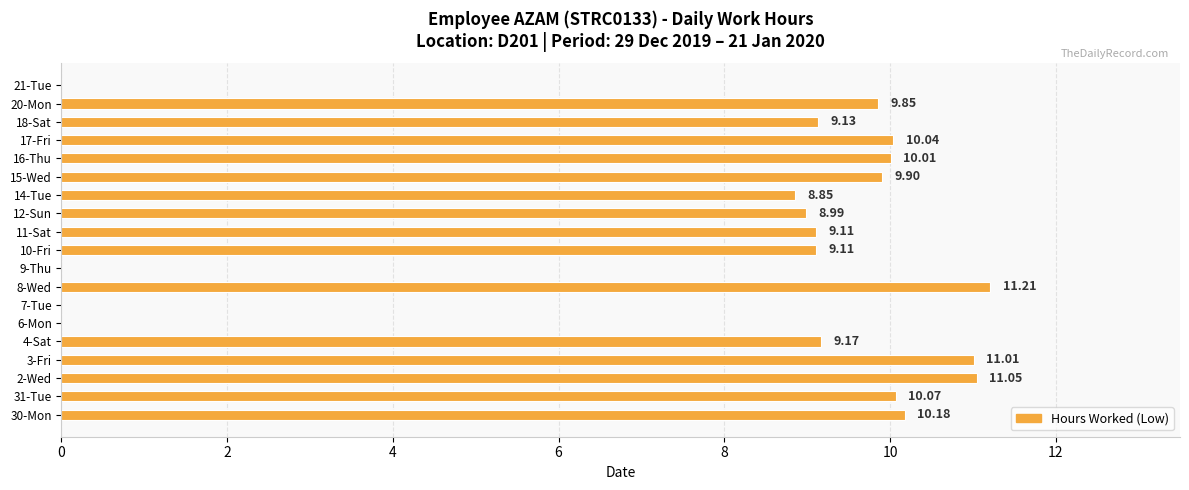

What is the change in value from 31-Tue to 8-Wed?

+1.1